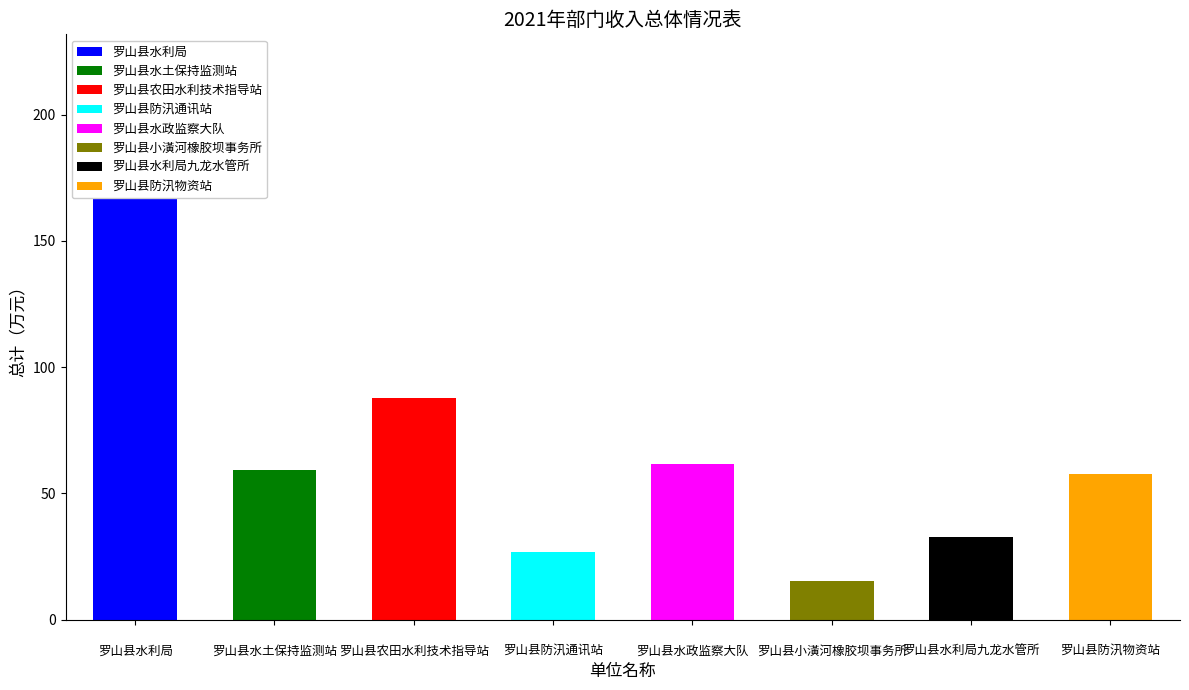

List the labels in order of value, largest first.

罗山县水利局, 罗山县农田水利技术指导站, 罗山县水政监察大队, 罗山县水土保持监测站, 罗山县防汛物资站, 罗山县水利局九龙水管所, 罗山县防汛通讯站, 罗山县小潢河橡胶坝事务所